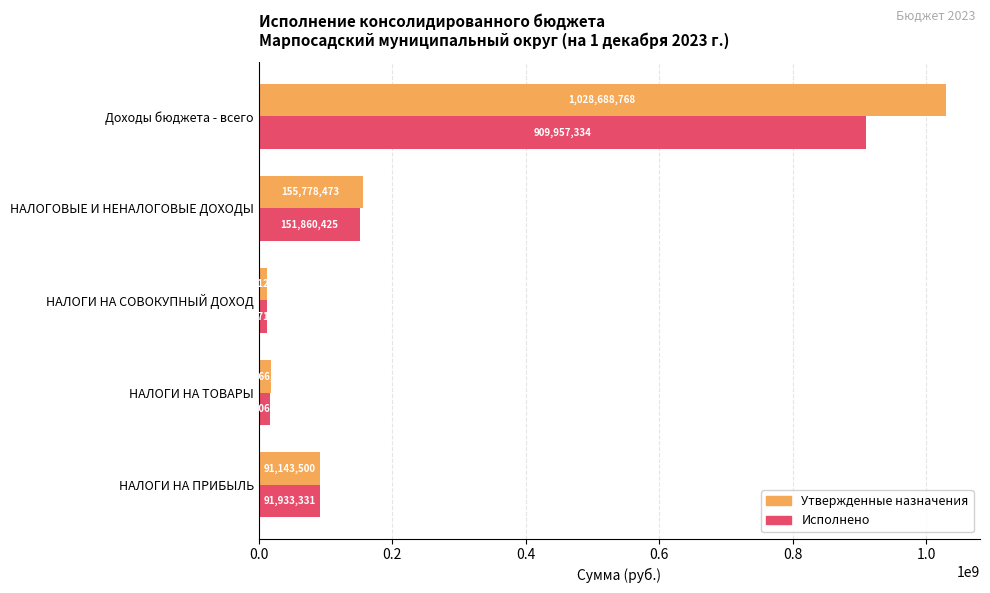

True or false: Утвержденные назначения has a value of 381584985.3 at Доходы бюджета - всего.

False